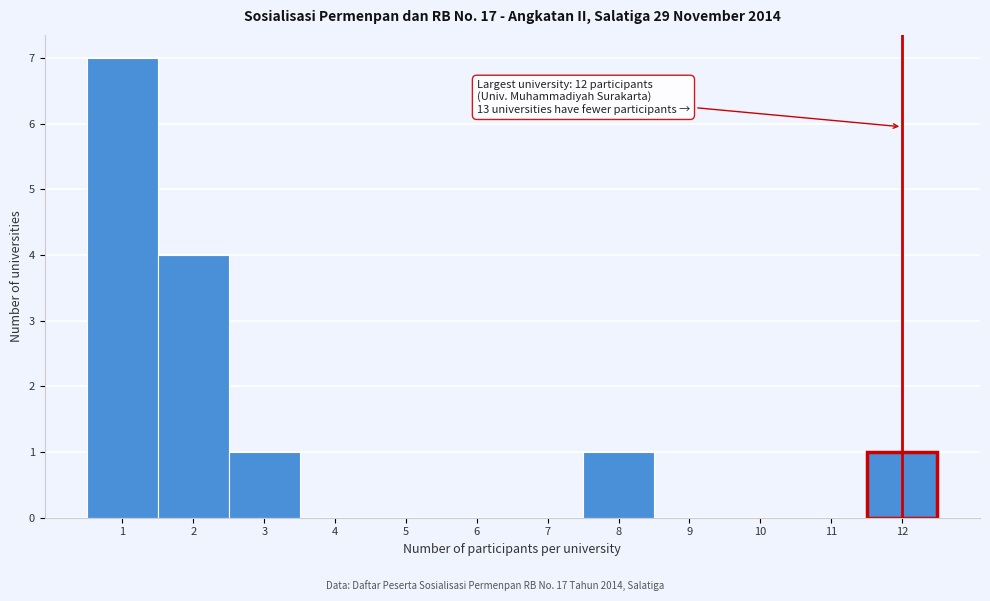

Over which range of the x-axis is the bar tallest?

0.5 to 1.5